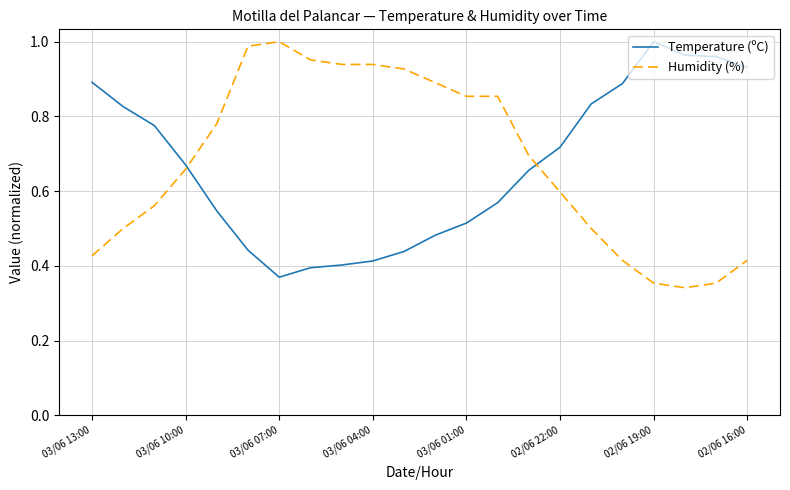

True or false: Humidity (%) and Temperature (ºC) intersect in this chart.

True